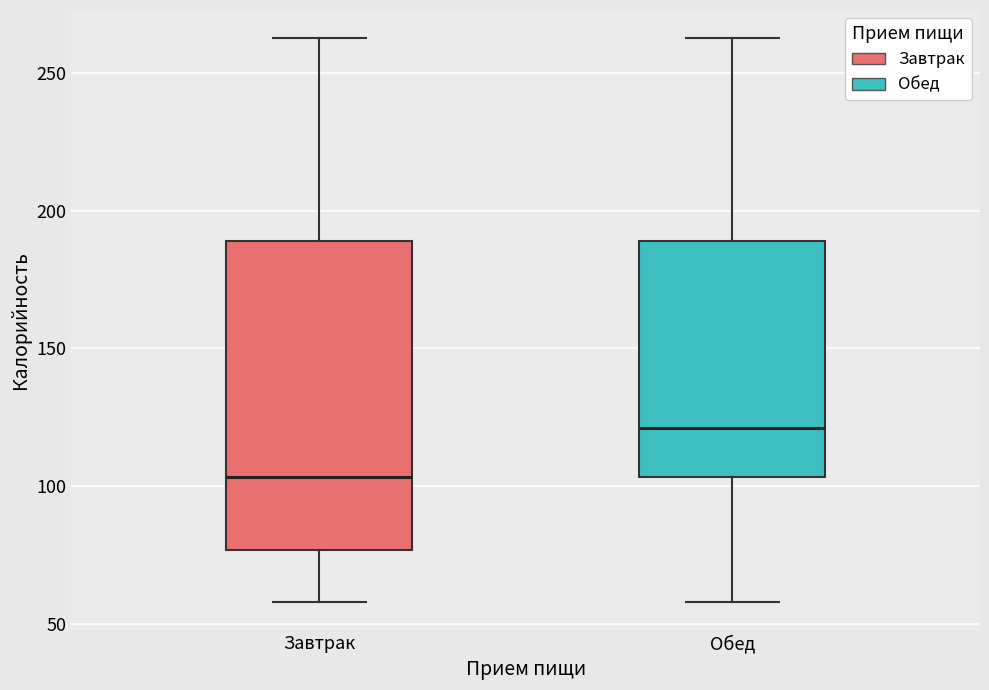

Which box is the tallest, from its lower edge to its upper edge?

Завтрак